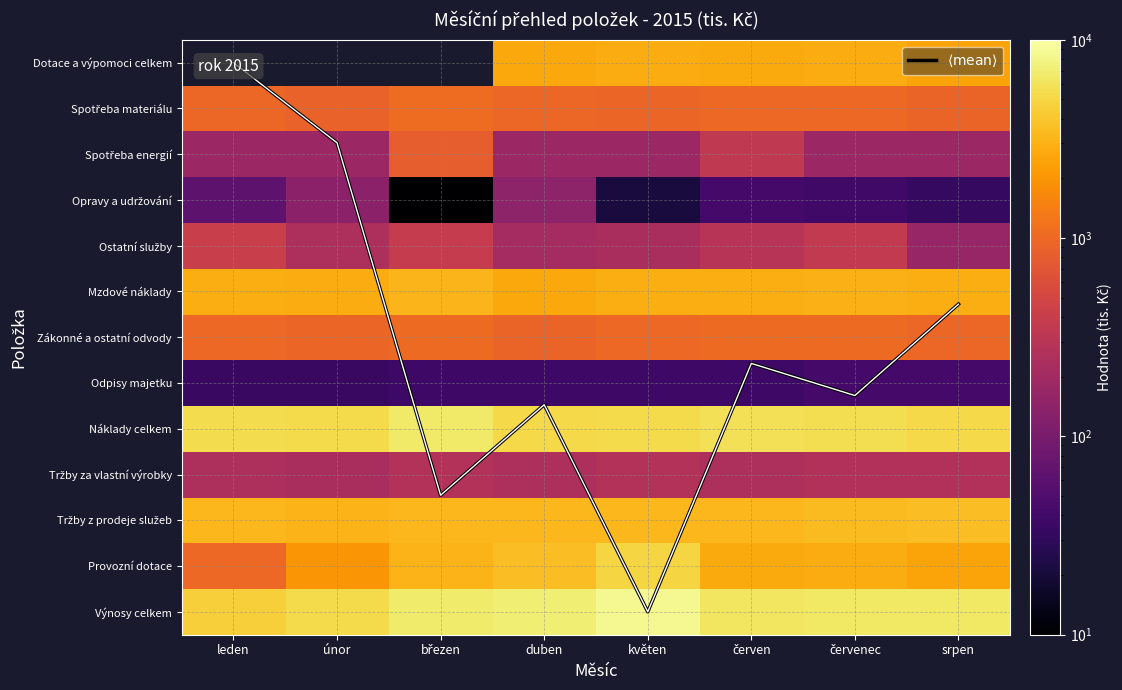

Which has a higher value, duben or červenec?

duben